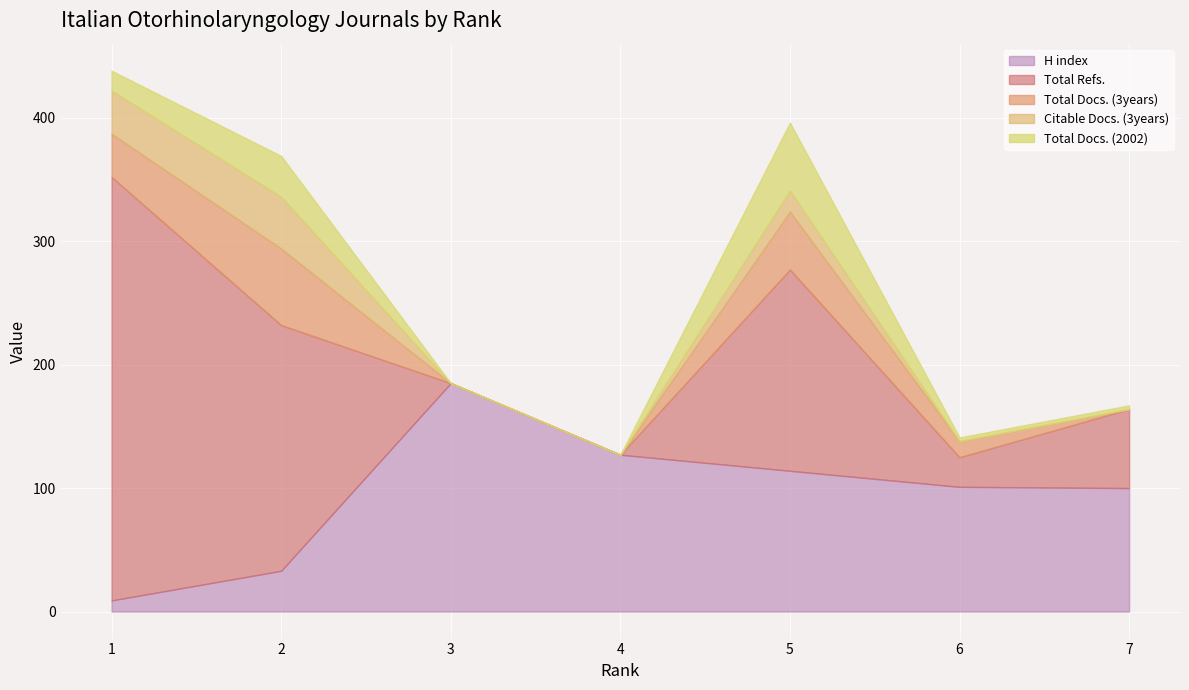

List the labels in order of Total Refs. value, smallest first.

3, 4, 6, 7, 5, 2, 1